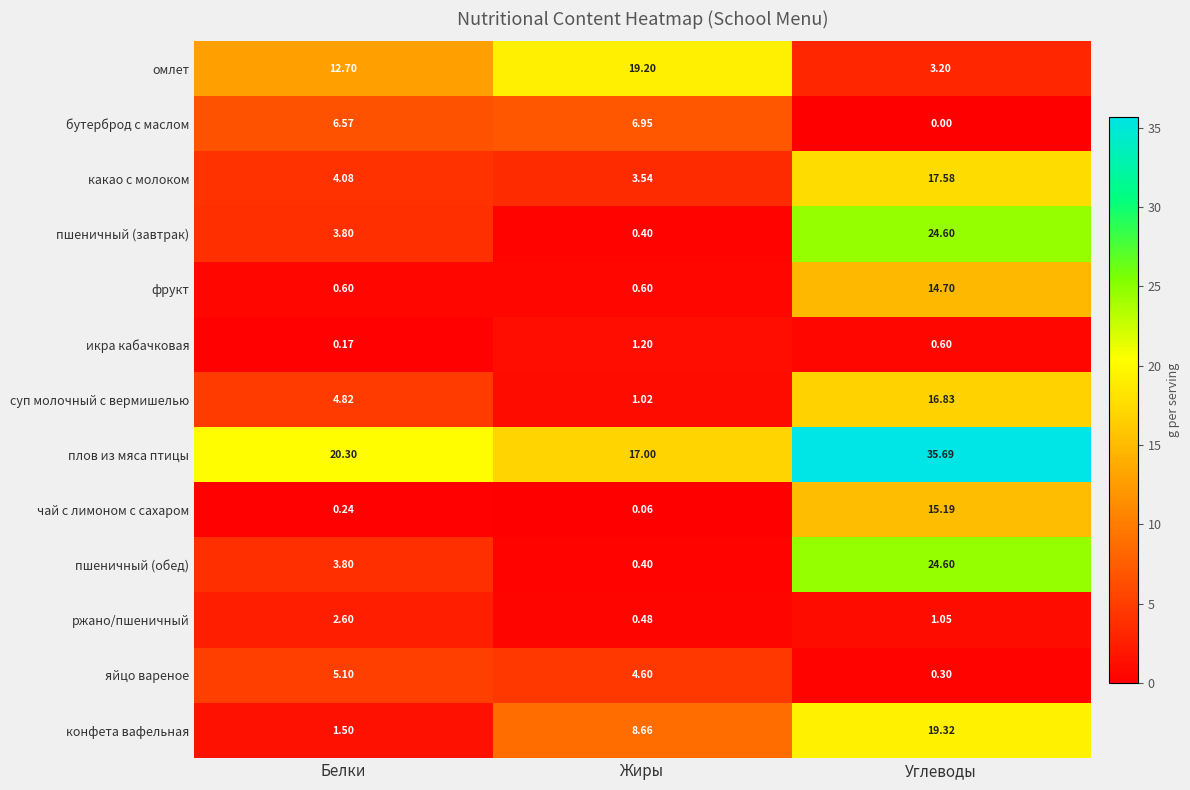

What is the spread (max minus min) of values at Углеводы?

35.7